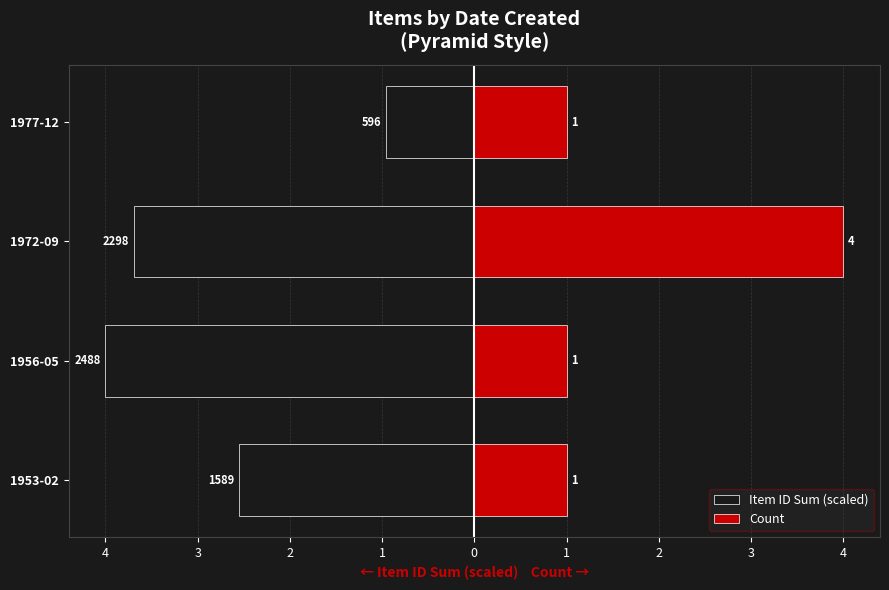

Rank the series by their maximum value, from lowest to highest.

Item ID Sum (scaled), Count